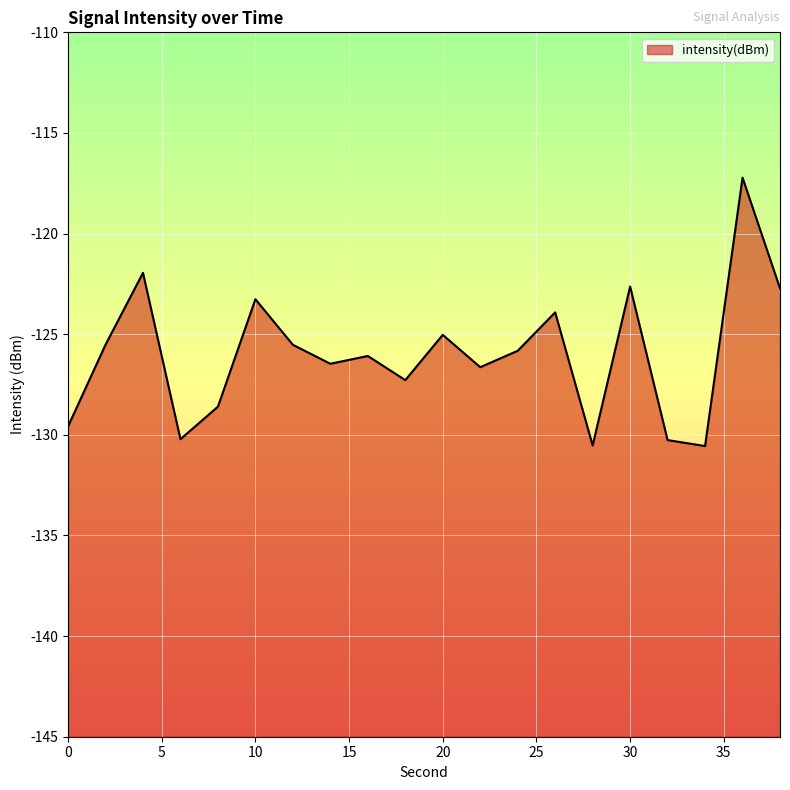

What is the maximum value shown in the chart?

-117.2